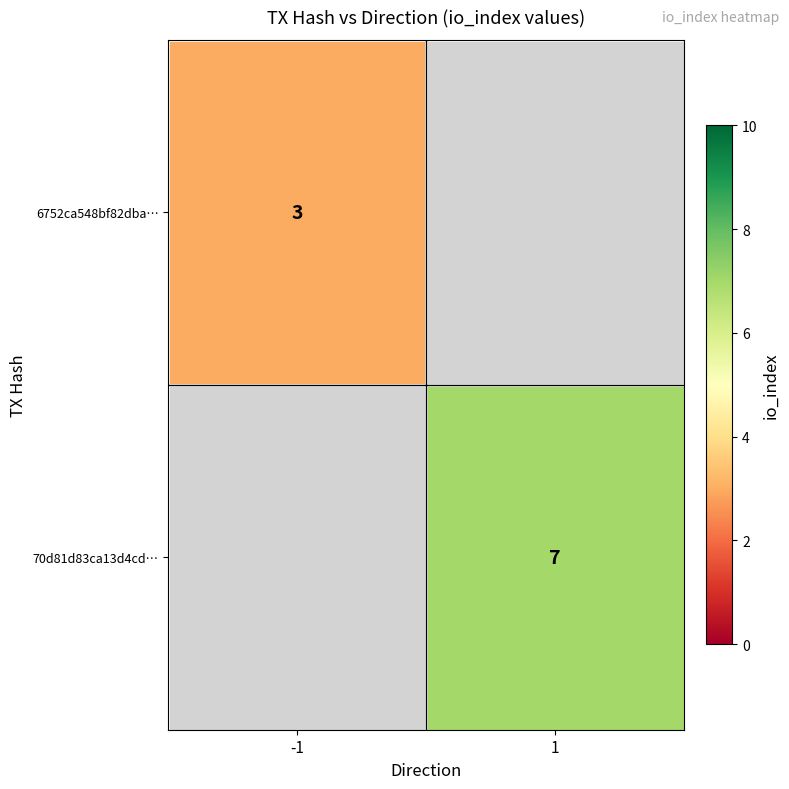

How many data points does each series have?

2